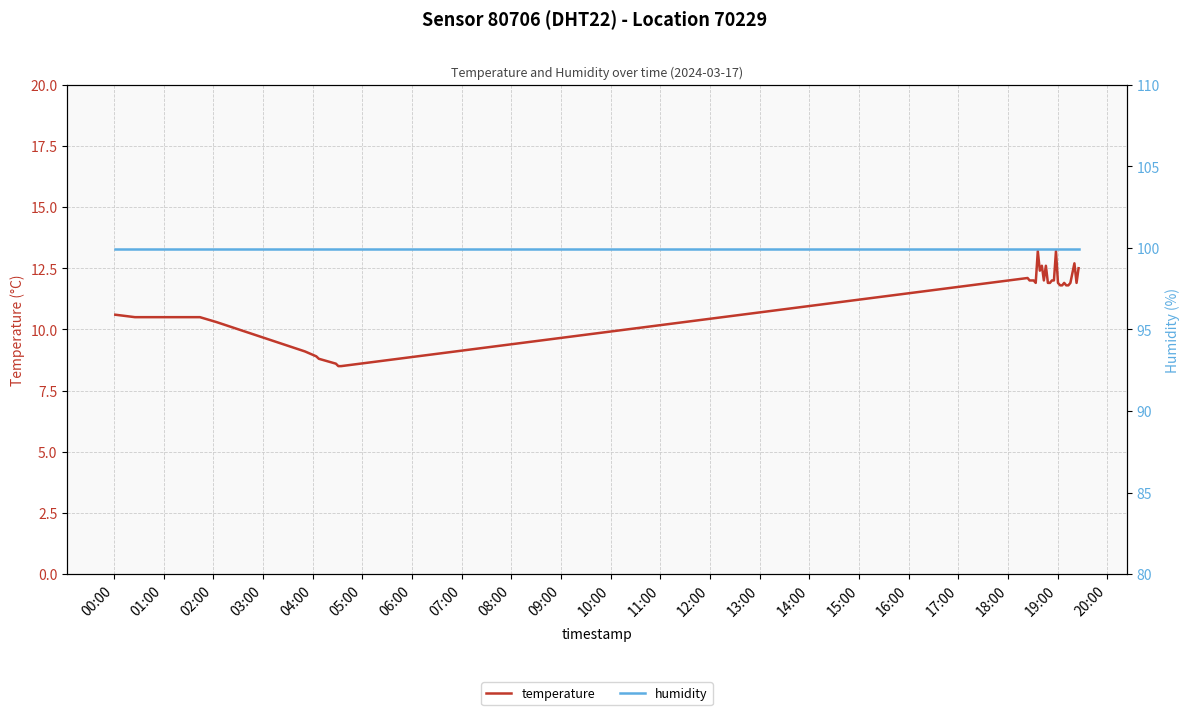

How many distinct data groups are displayed?

2